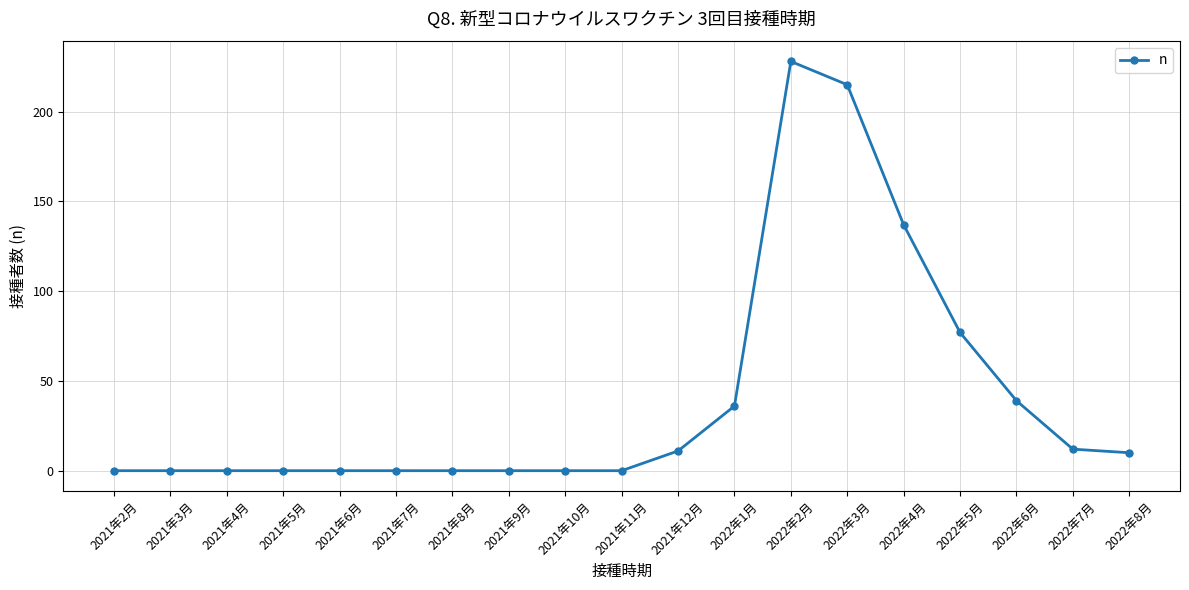

The chart shows a value of 0 at 2021年9月. True or false?

True